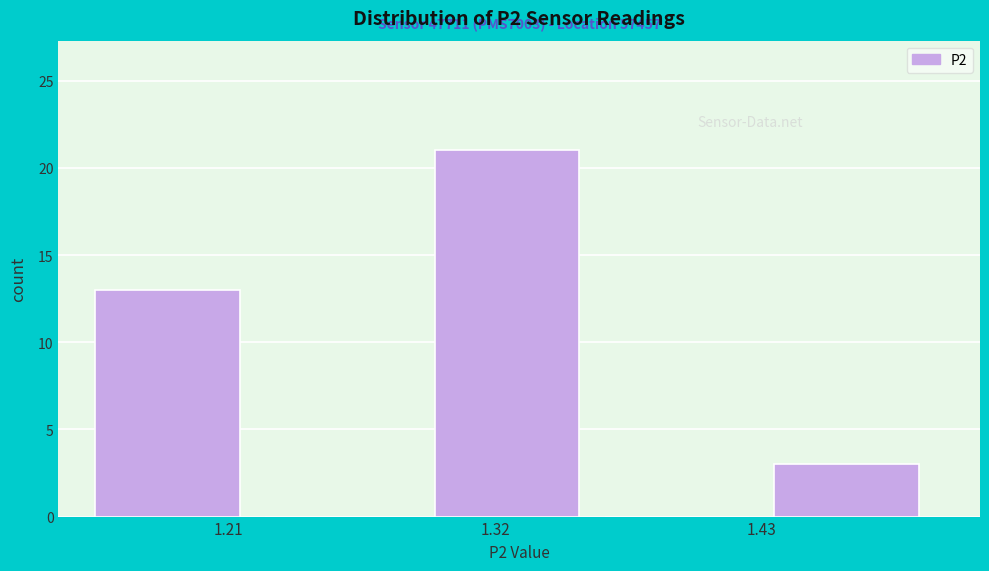

Around what value on the x-axis is the tallest bar? Give the approximate position of its centre, as read against the axis.

1.32